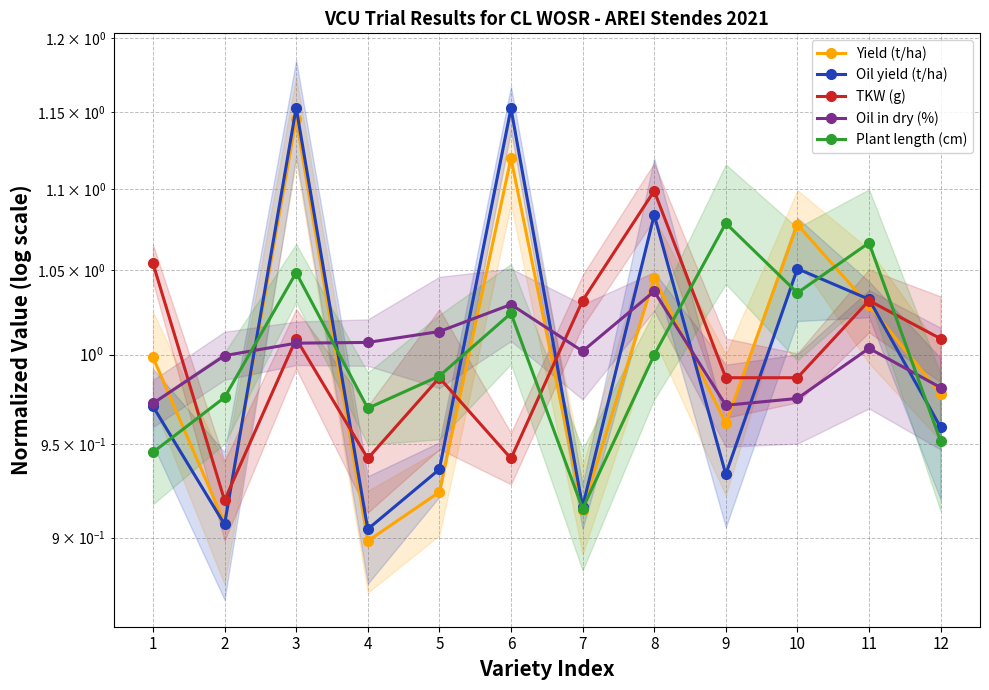

Where do Oil yield (t/ha) and Yield (t/ha) first cross each other?

2 and 3